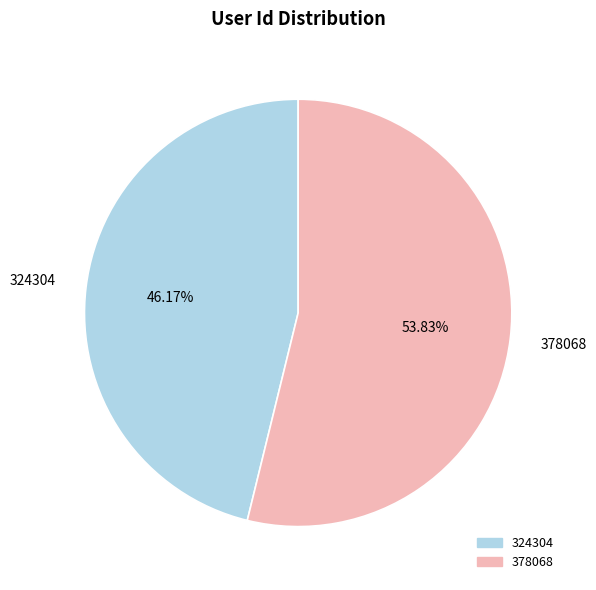

Which slice is the largest?

378068